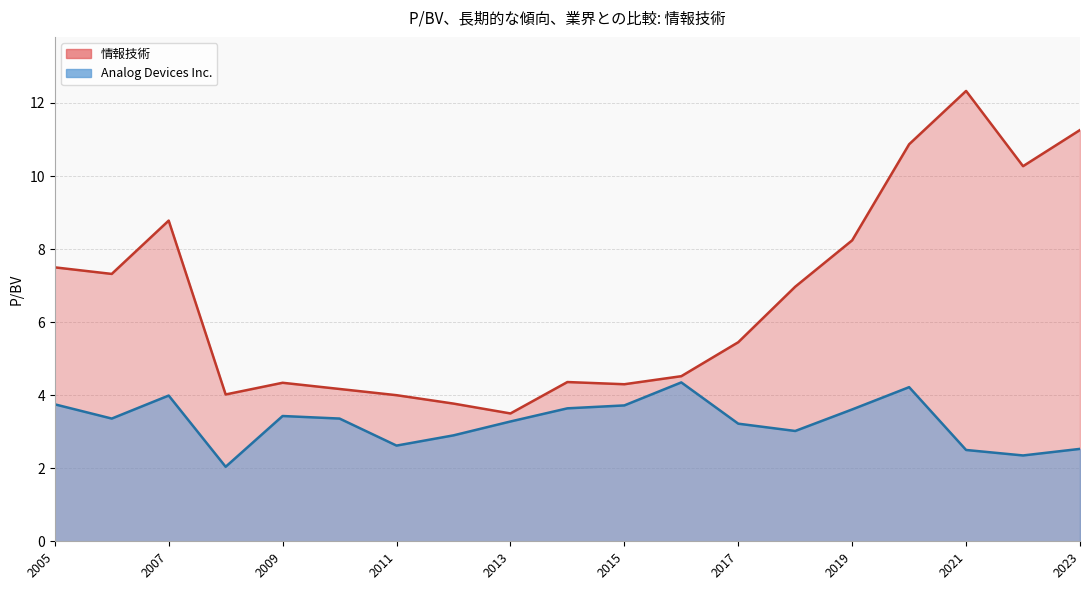

Where does the Analog Devices Inc. series first go above 3?

2020-11-24